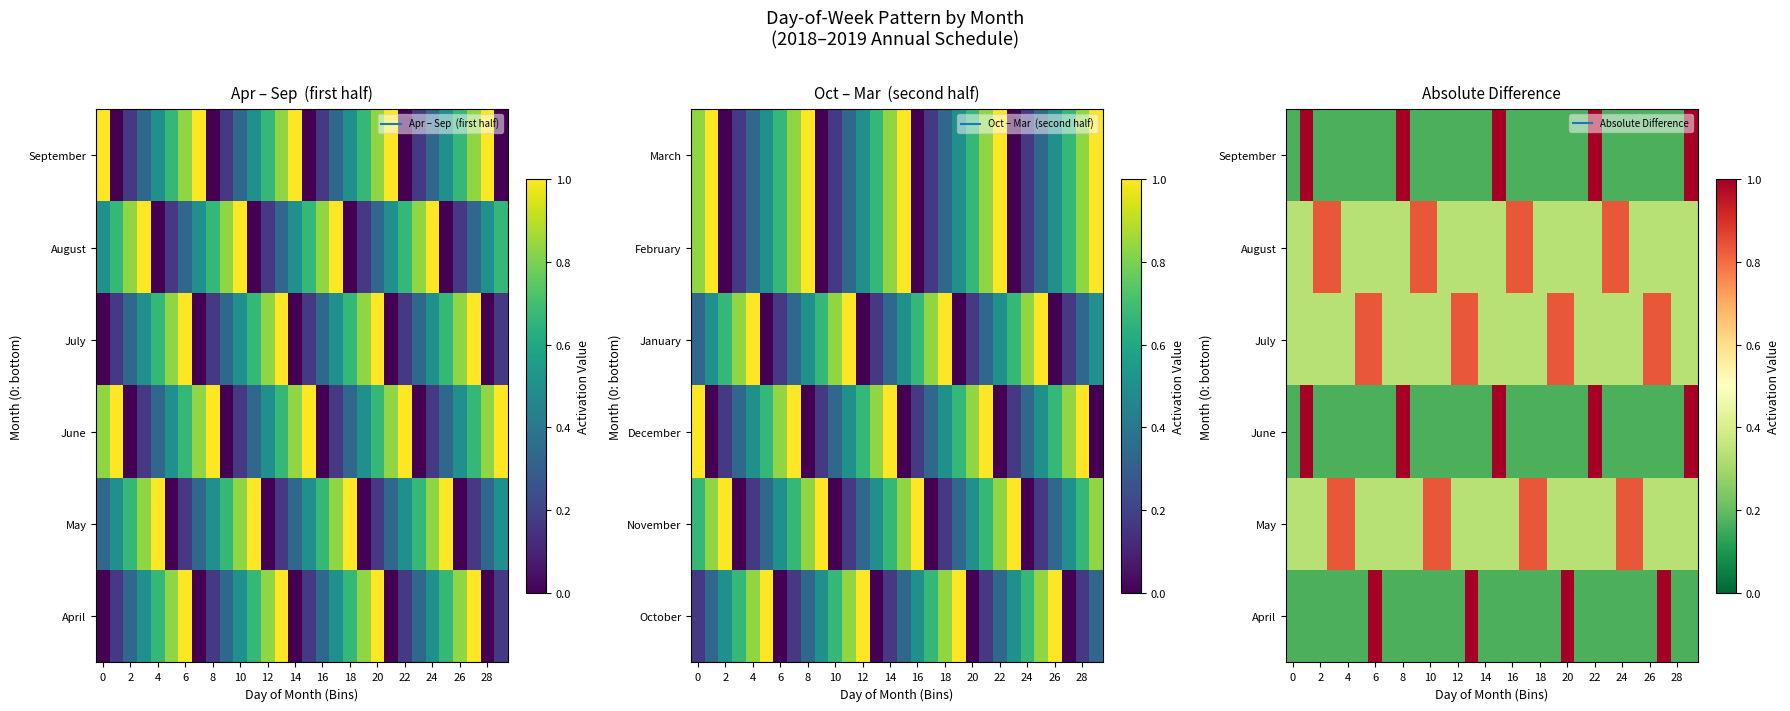

What is the spread (max minus min) of values at 25?

0.7